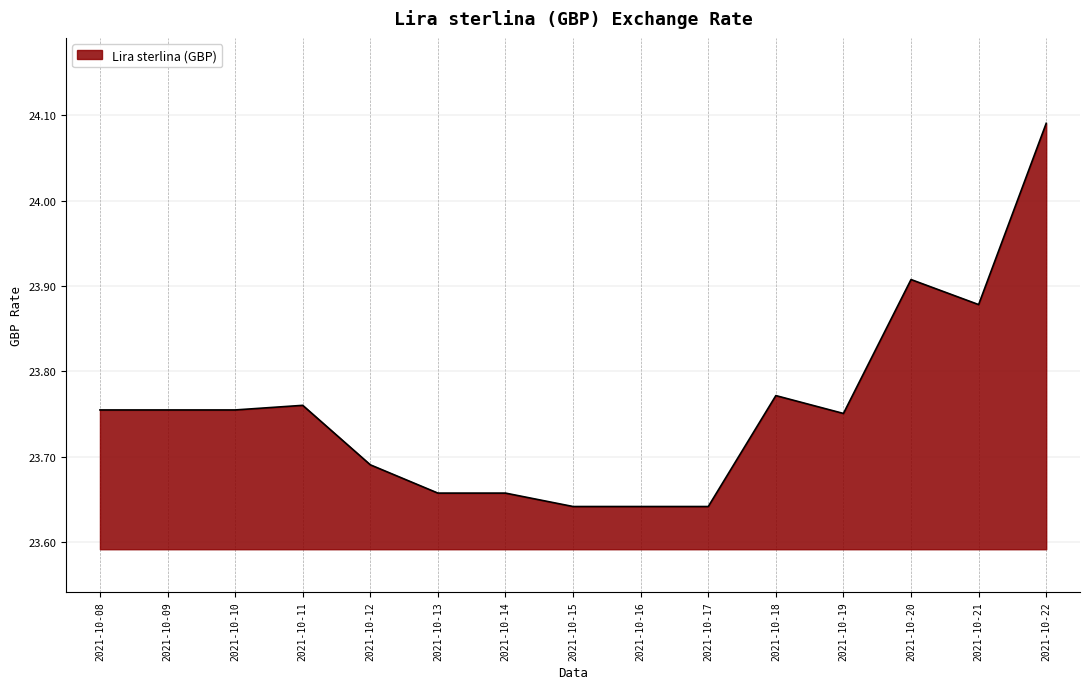

Count the values in the range 23 to 24.

14